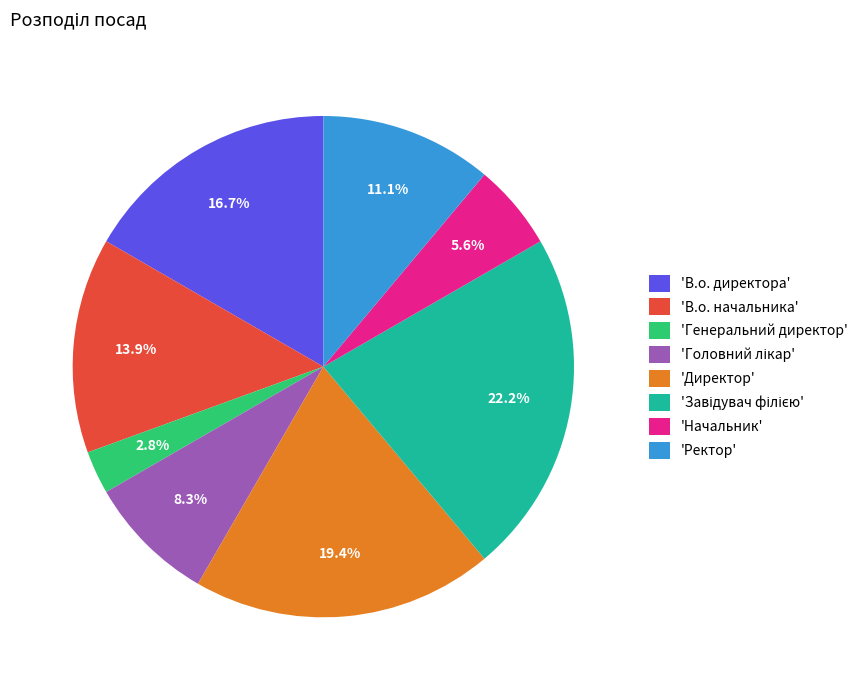

Do 'Генеральний директор' and 'В.о. директора' together represent more than half of the pie?

No